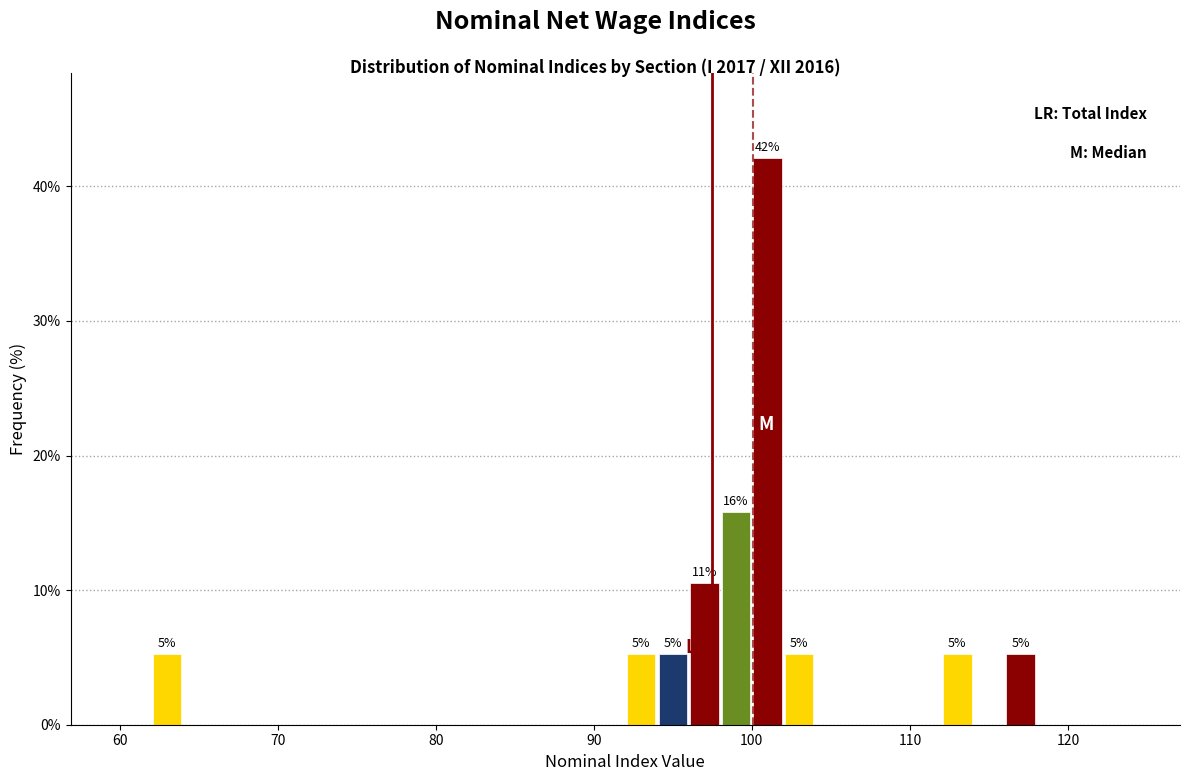

Read against the x-axis, roughly where is the centre of the tallest bar?

101